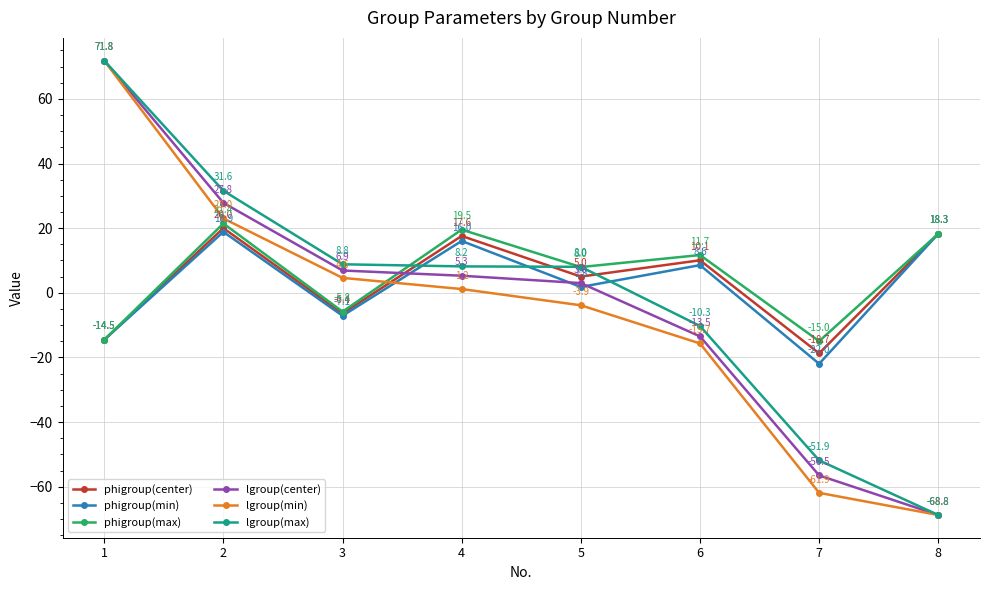

What value does the lgroup(min) series have at 6?

-15.7